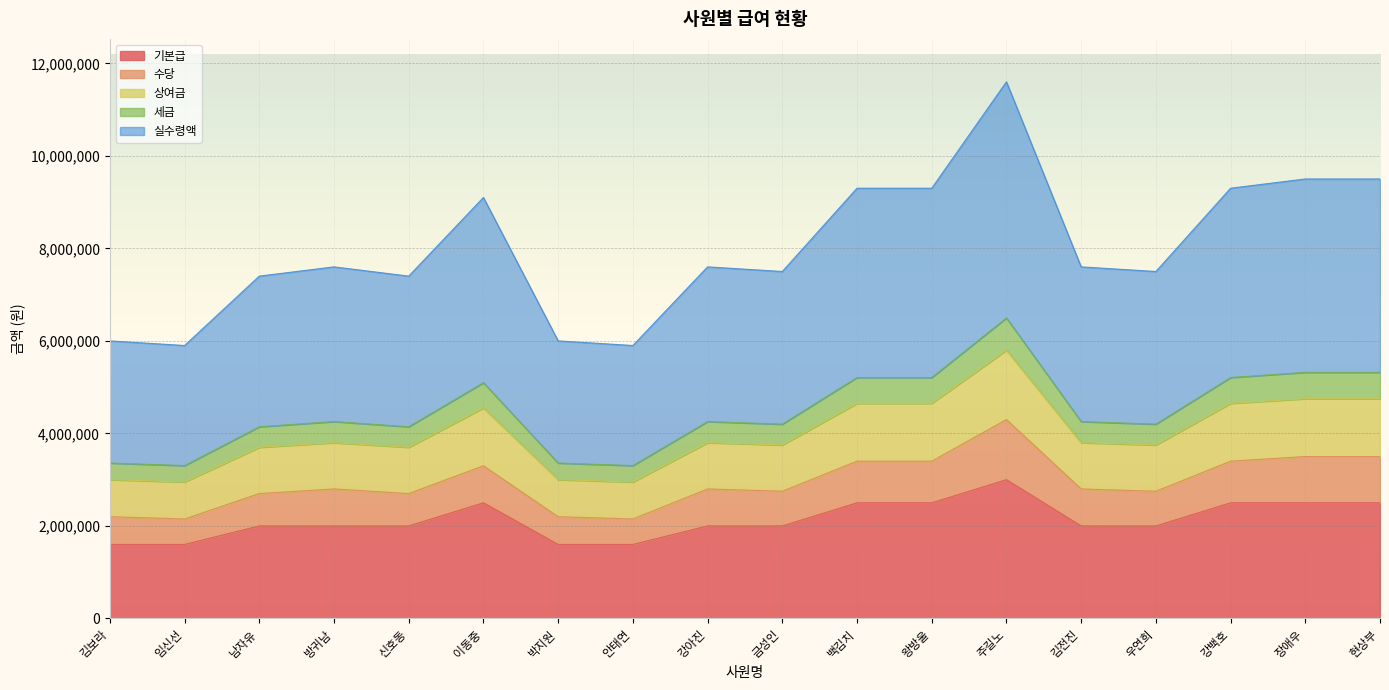

True or false: 기본급 and 세금 intersect in this chart.

False